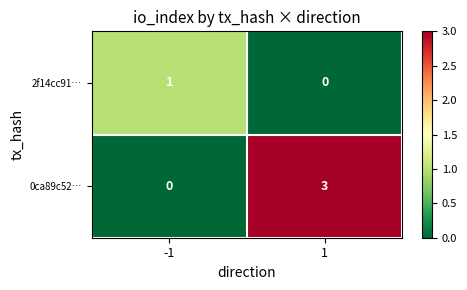

True or false: 2f14cc91… has a value of 0 at 1.

True